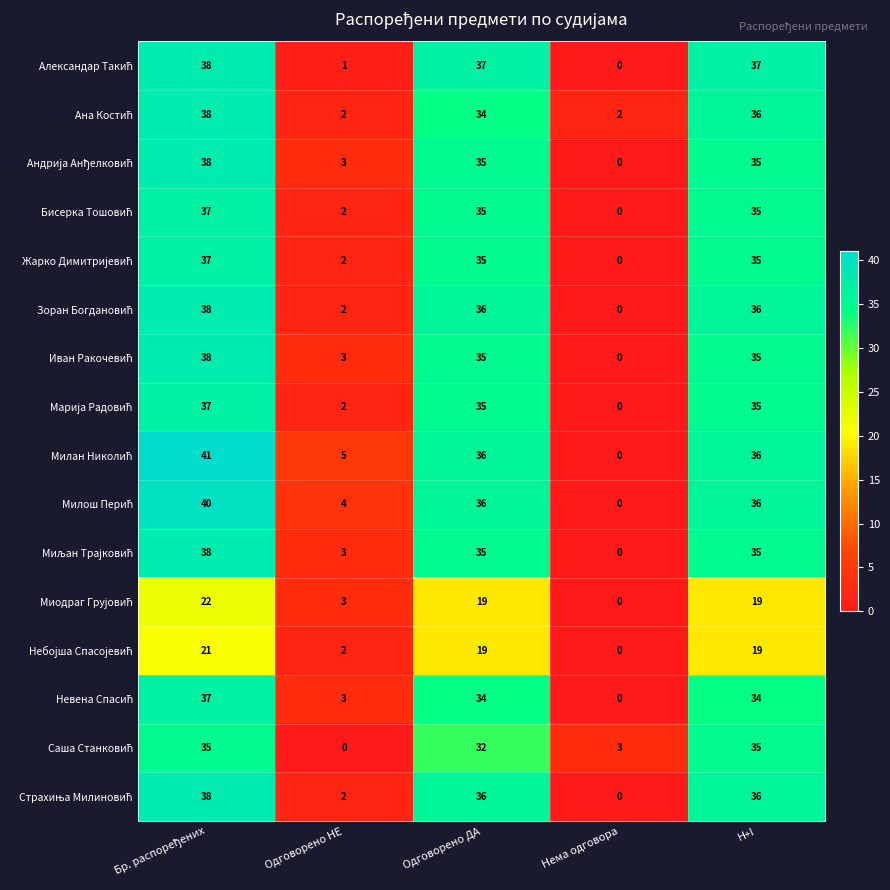

How many series are shown in this chart?

16